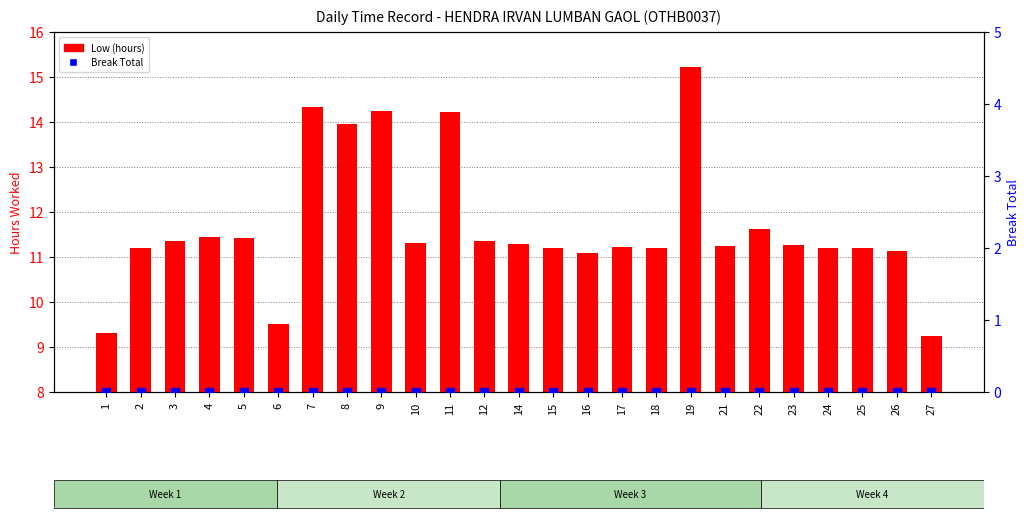

Is the value of Low (hours) at 10 greater than the value of Break Total at 19?

Yes